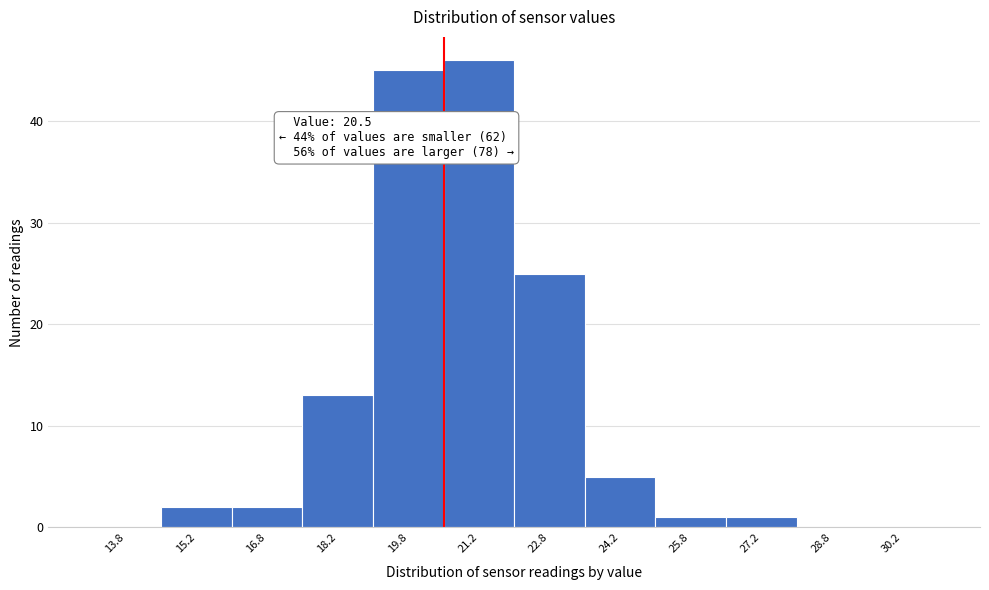

Over which range of the x-axis is the bar tallest?

20.5 to 22.0